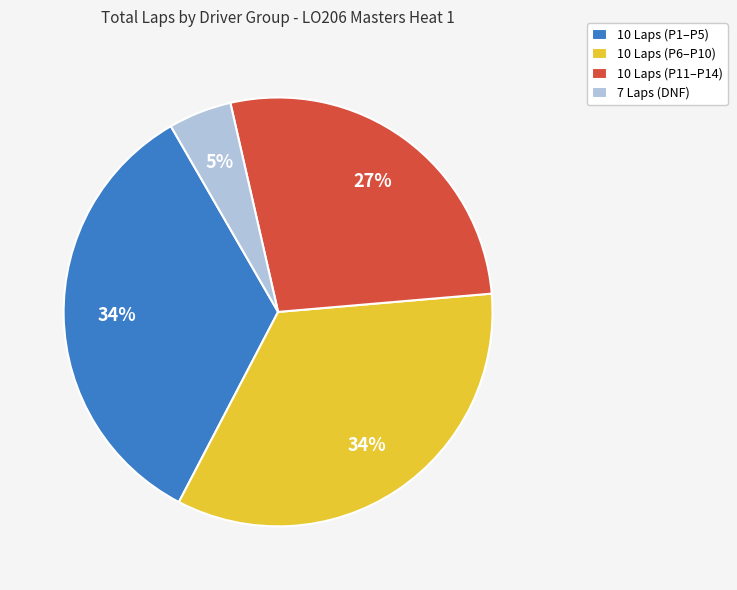

True or false: 10 Laps (P6–P10) accounts for 34% of the total.

True